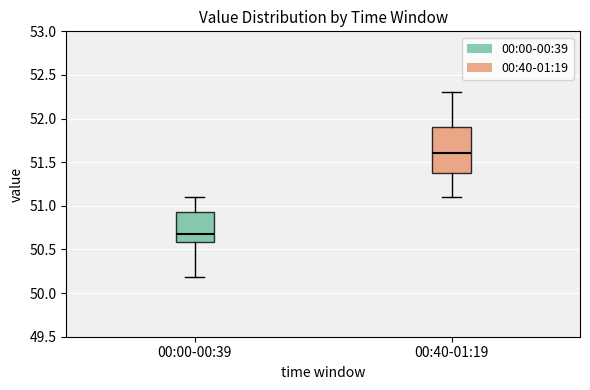

Reading left to right, transcribe this box plot: for each box, give where its median line is, the range the box spans, and where its two whiskers end, as read against the y-axis. The values are not printed on the chart, so give them approximately, as read against the axis.

00:00-00:39: median 50.70, box 50.60 to 50.95, whiskers 50.20 to 51.10
00:40-01:19: median 51.60, box 51.40 to 51.90, whiskers 51.10 to 52.30